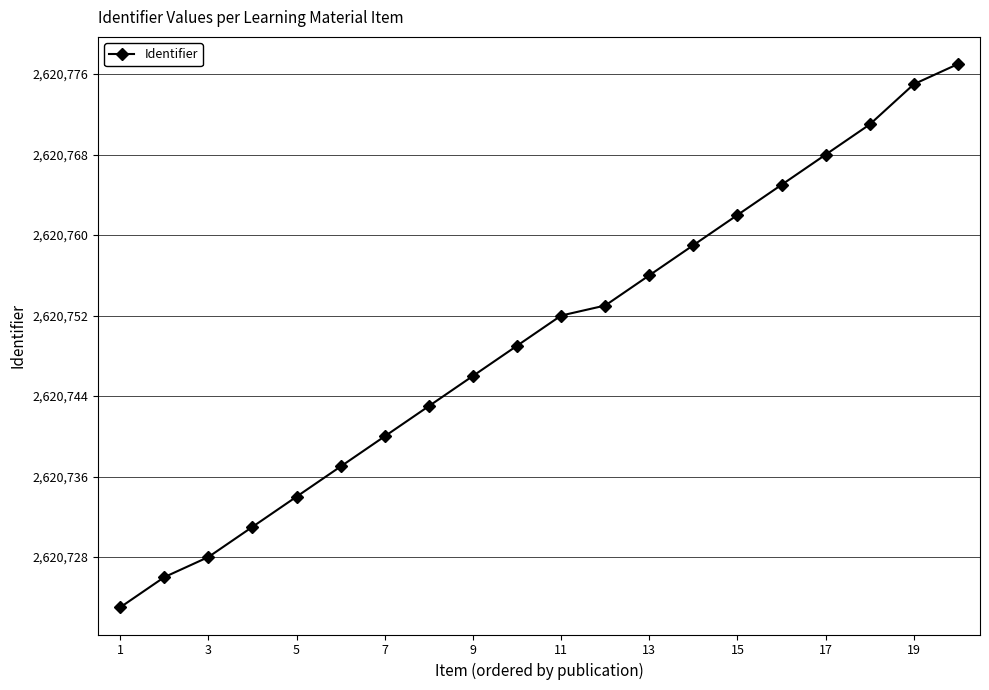

What is the average value?

2620750